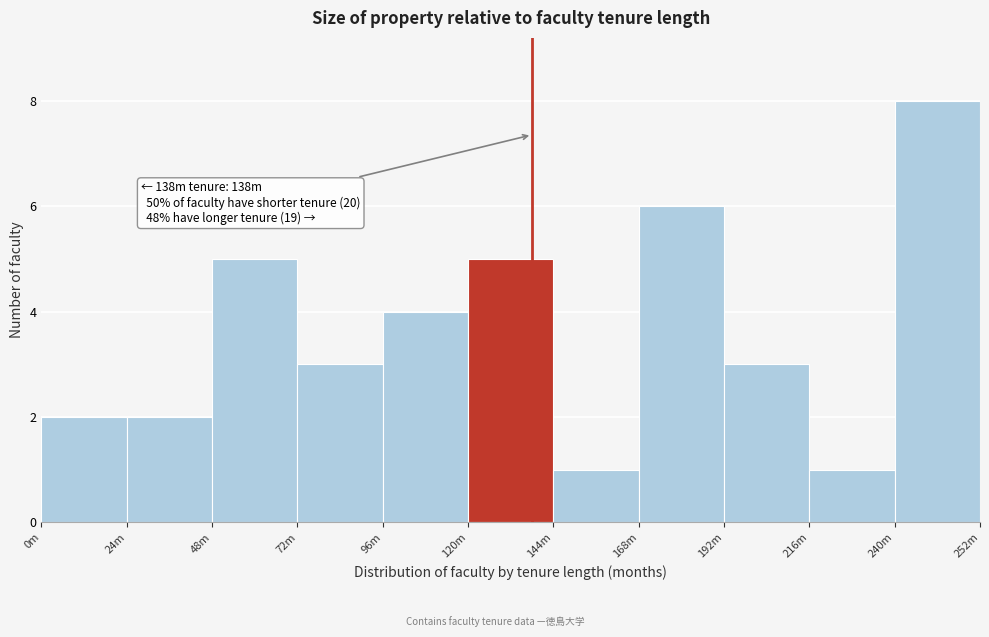

Reading left to right, what are all the values shown in this chart?

2	2	5	3	4	5	1	6	3	1	8